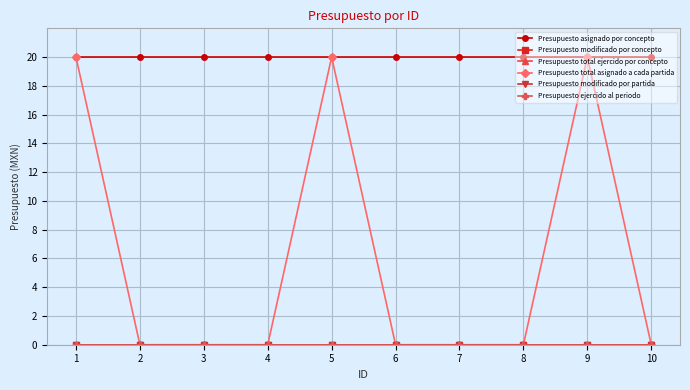

Is this an area chart (filled region under the line)?

No